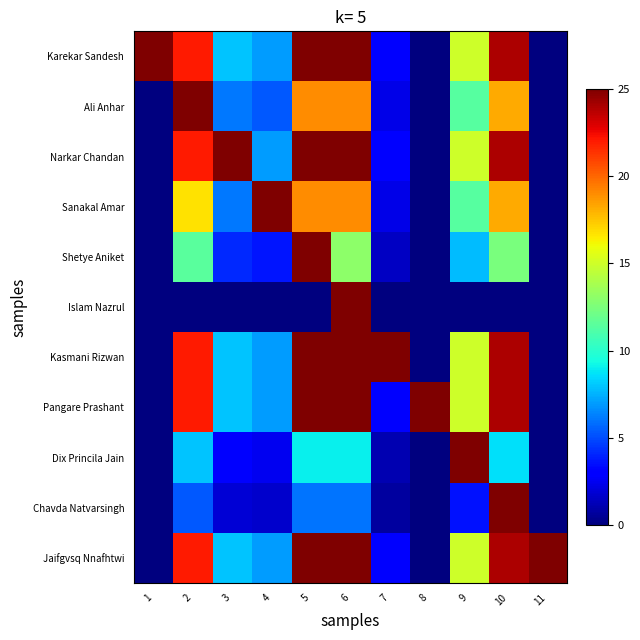

Which has a higher value, 11 or 6?

6